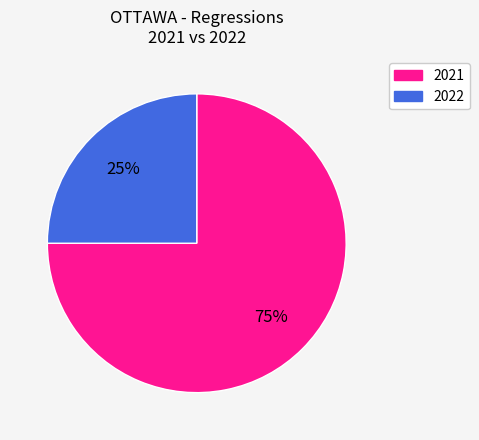

Which slice is the smallest?

2022